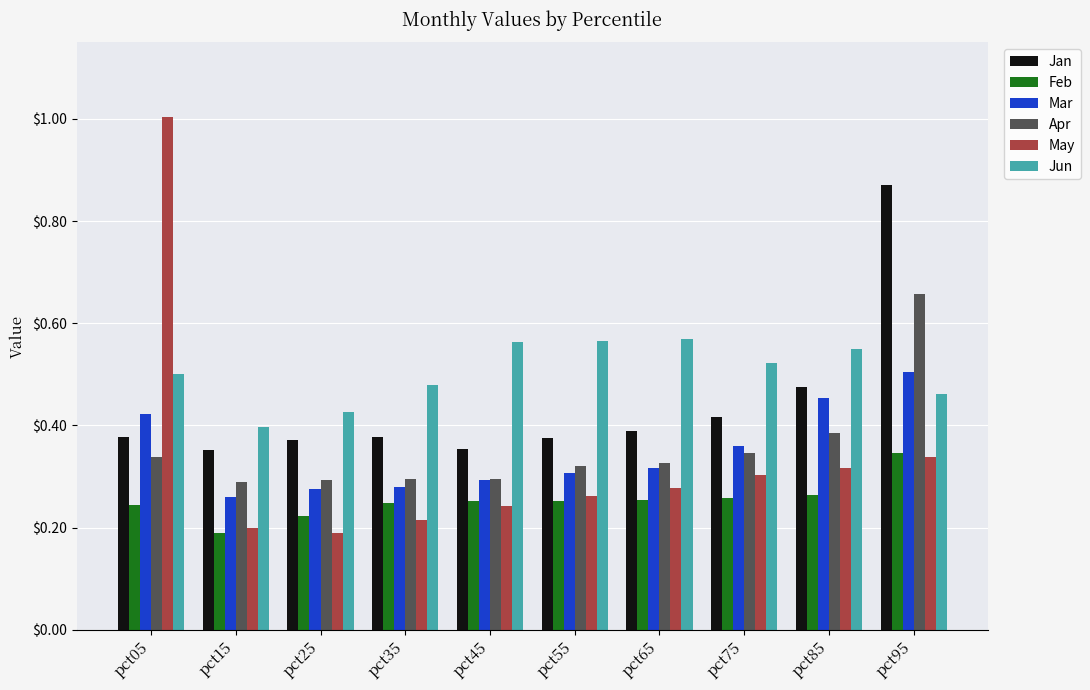

List the series in order of their peak value, highest first.

May, Jan, Apr, Jun, Mar, Feb